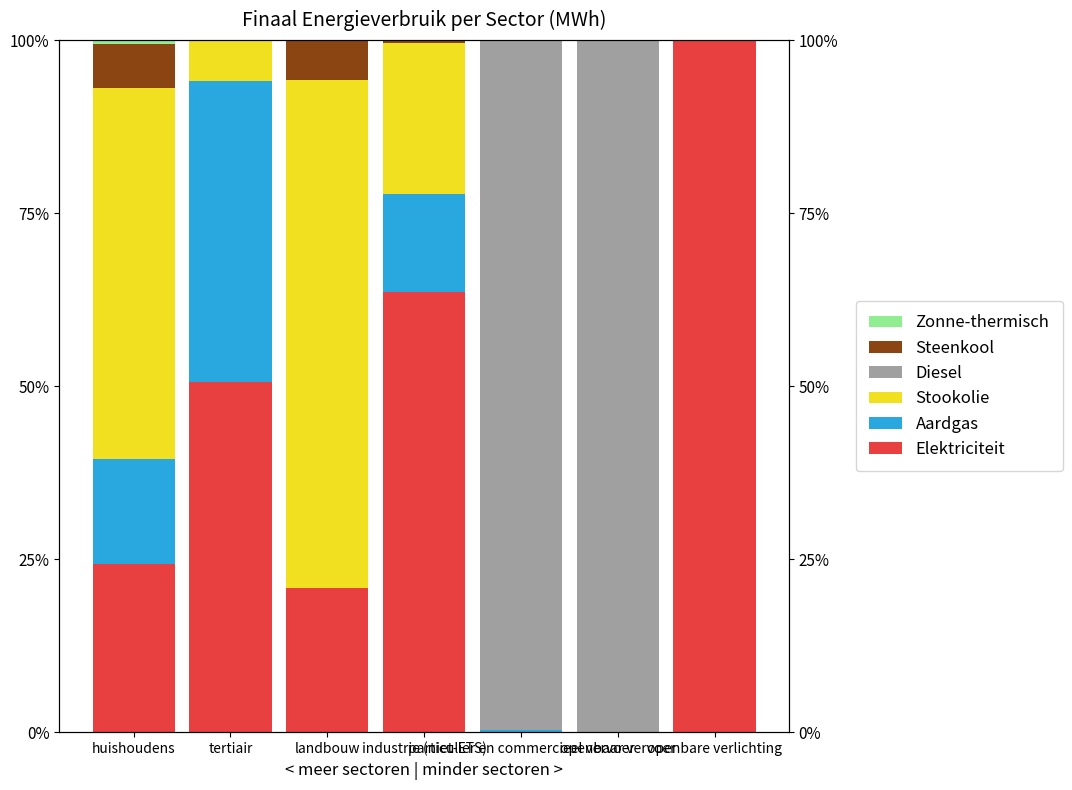

At which label is Steenkool closest to 3?

industrie (niet-ETS)